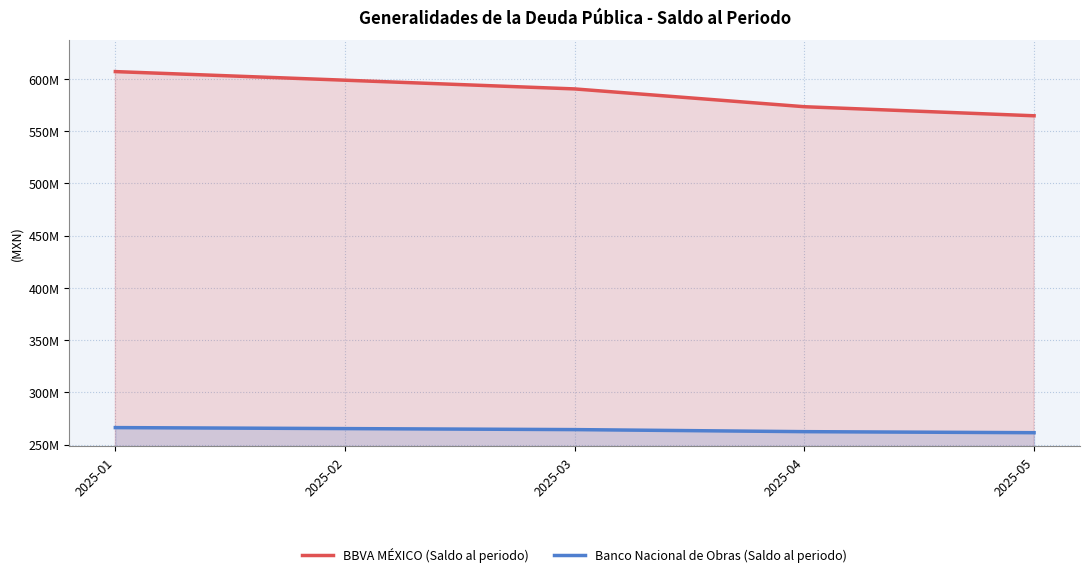

Which series has the largest range (max minus min)?

BBVA MÉXICO (Saldo al periodo)